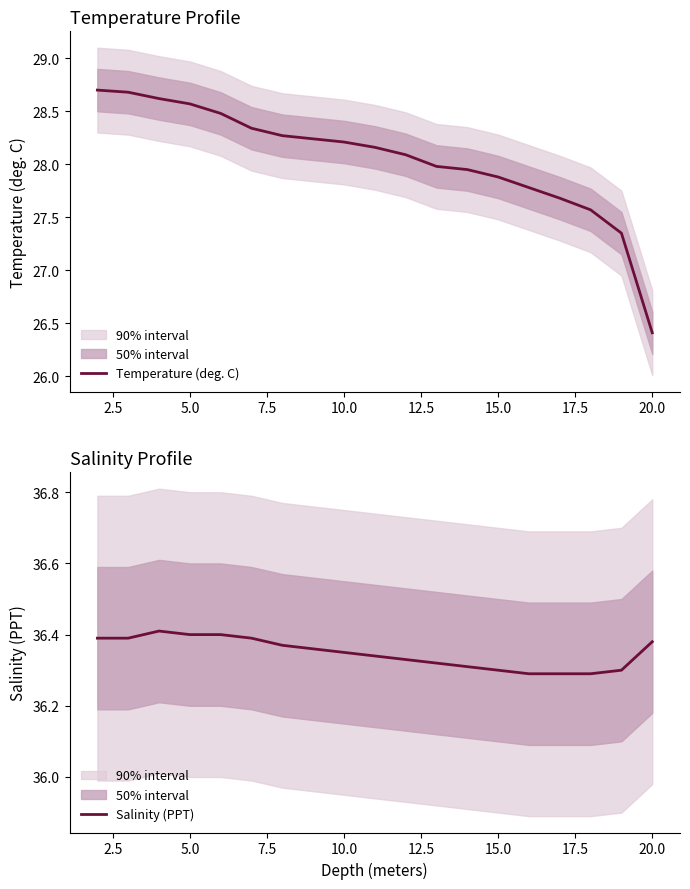

What are all the series names shown in the legend?

Temperature (deg. C), Salinity (PPT)